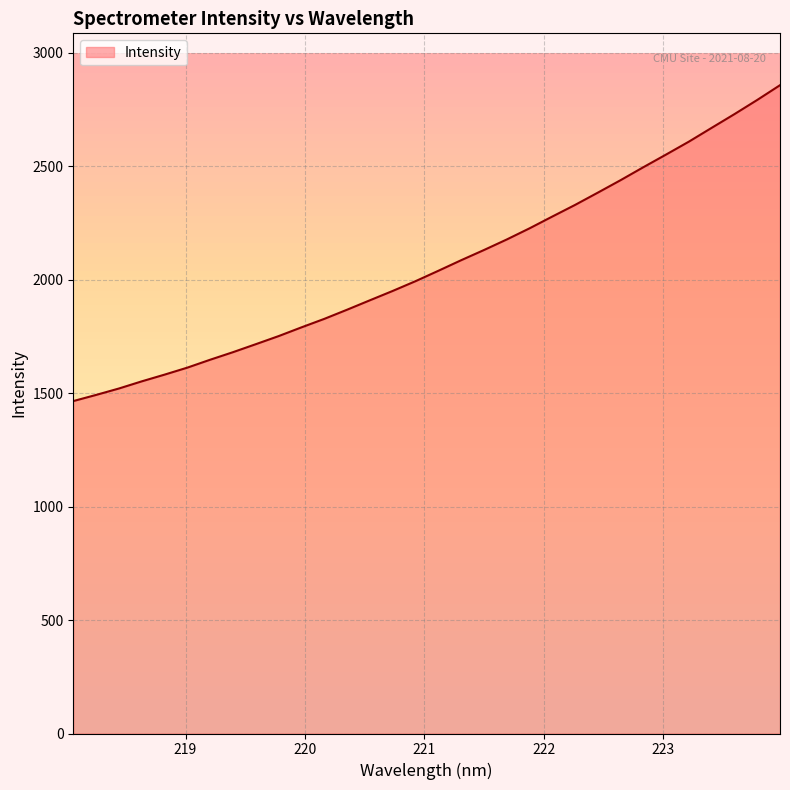

What is the difference between the maximum and minimum values?

1391.8